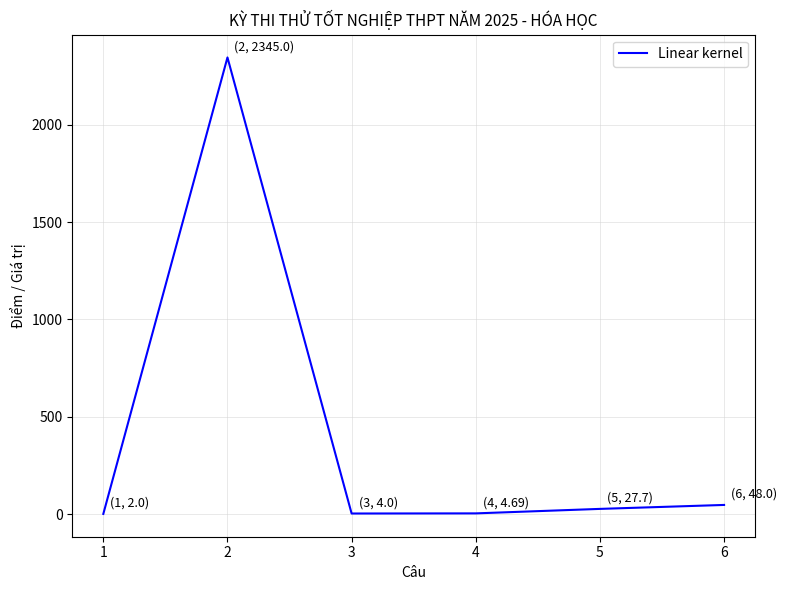

At which category does the data reach its first local peak?

2